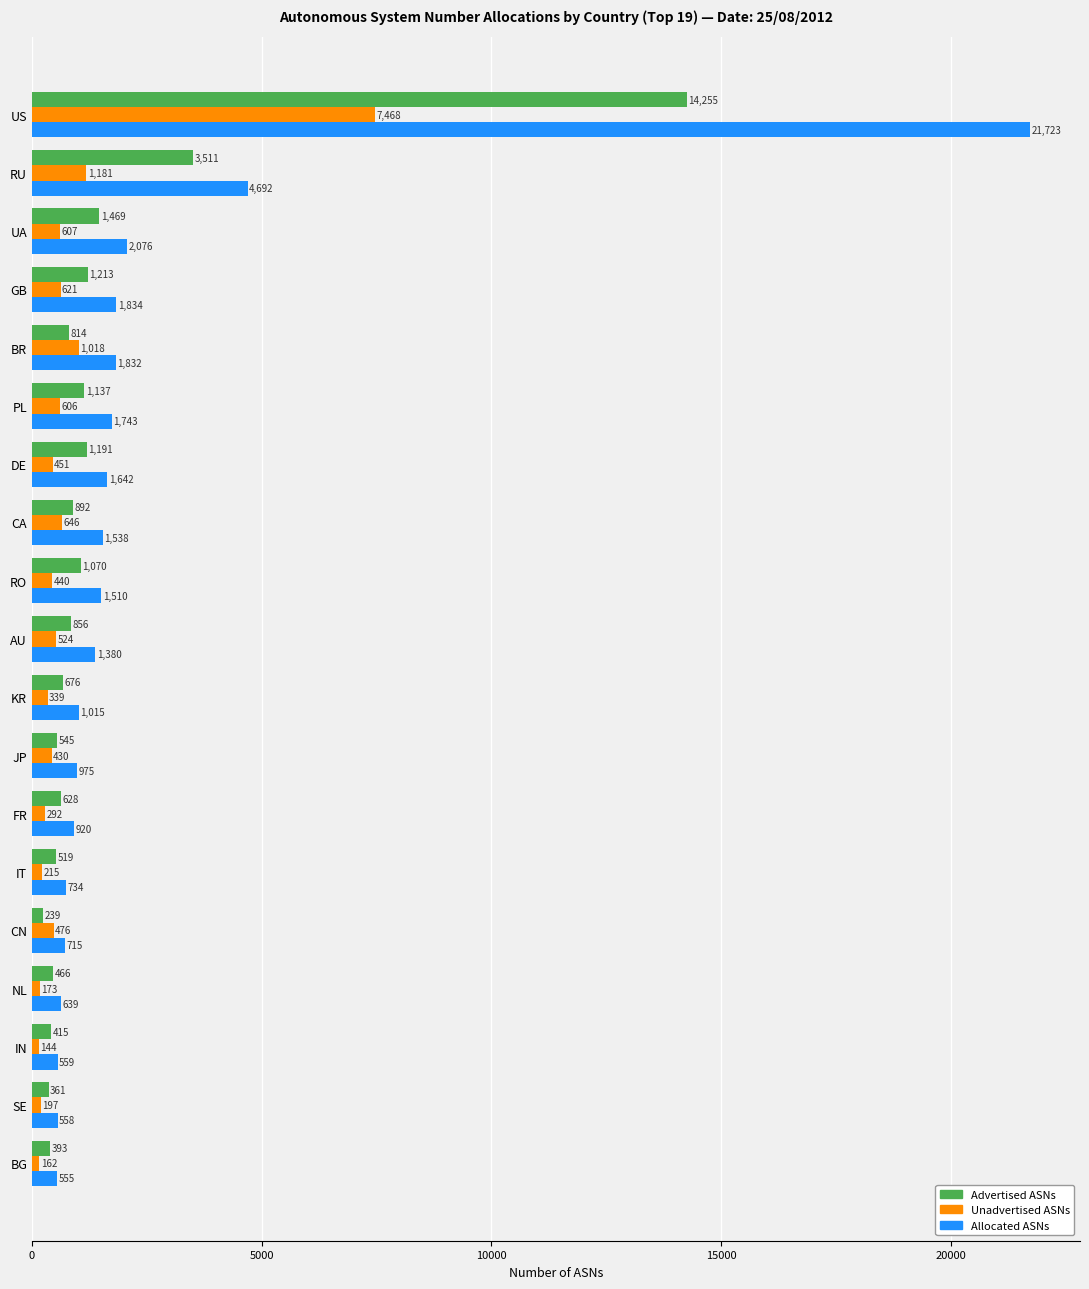

What is the difference between the maximum and minimum values in the Allocated ASNs series?

21168